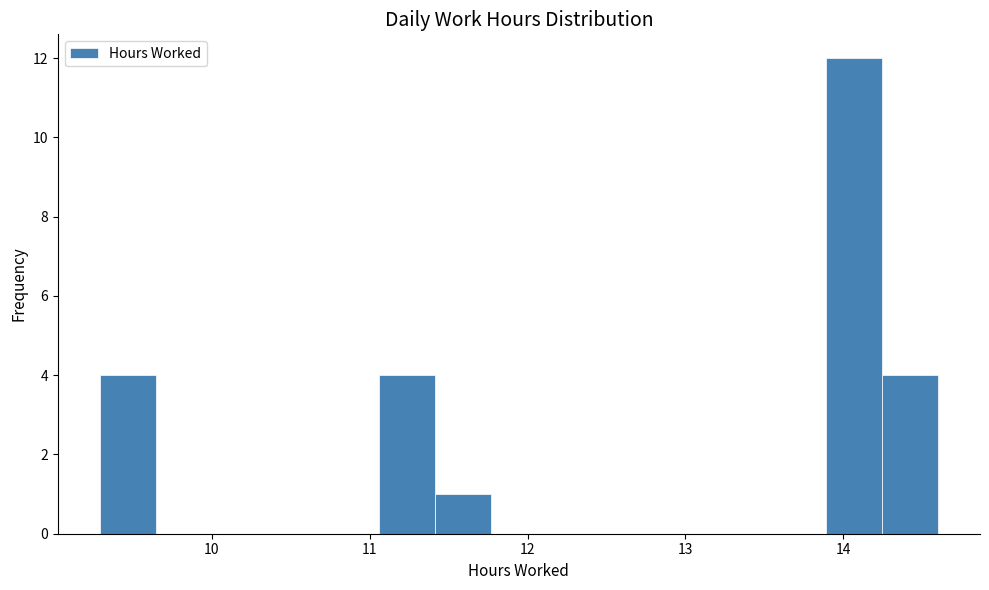

Read against the x-axis, roughly where is the centre of the tallest bar?

14.1